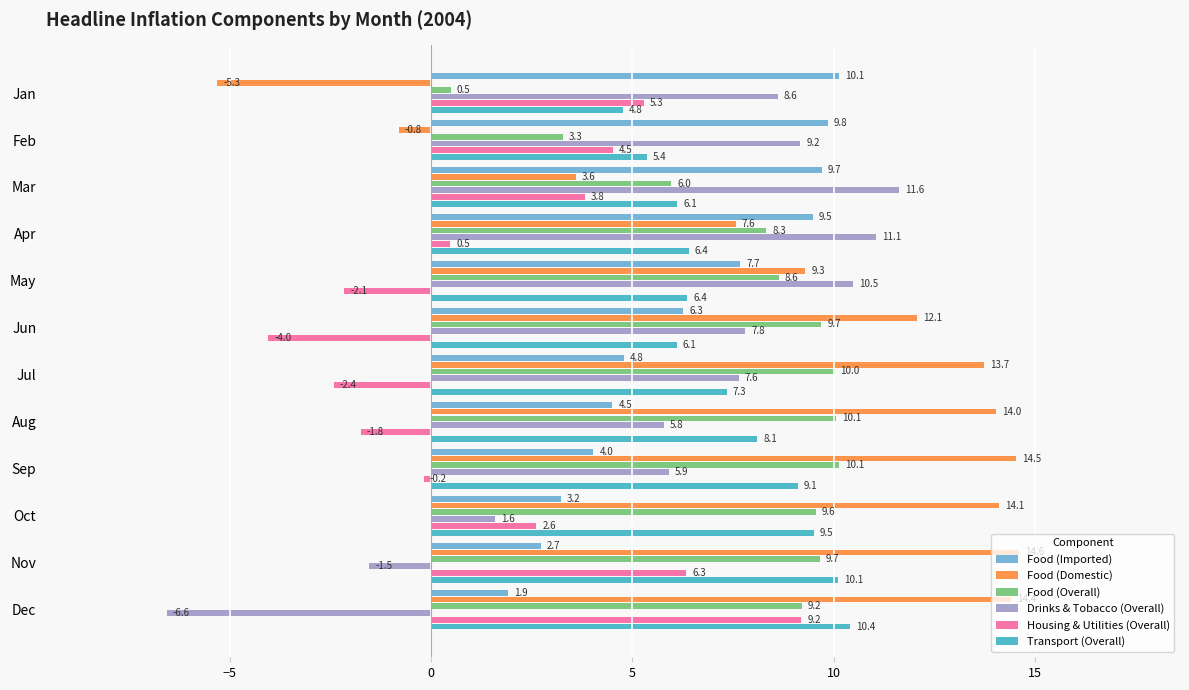

The value of Housing & Utilities (Overall) at Jun is -4.0. True or false?

True